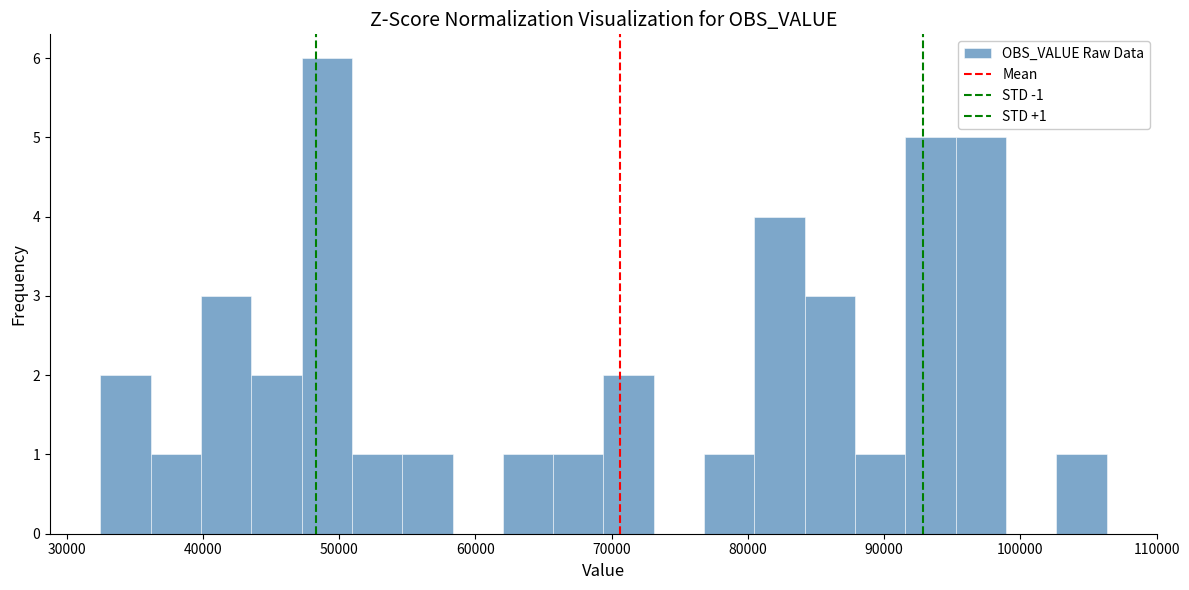

Around what value on the x-axis is the tallest bar? Give the approximate position of its centre, as read against the axis.

49000